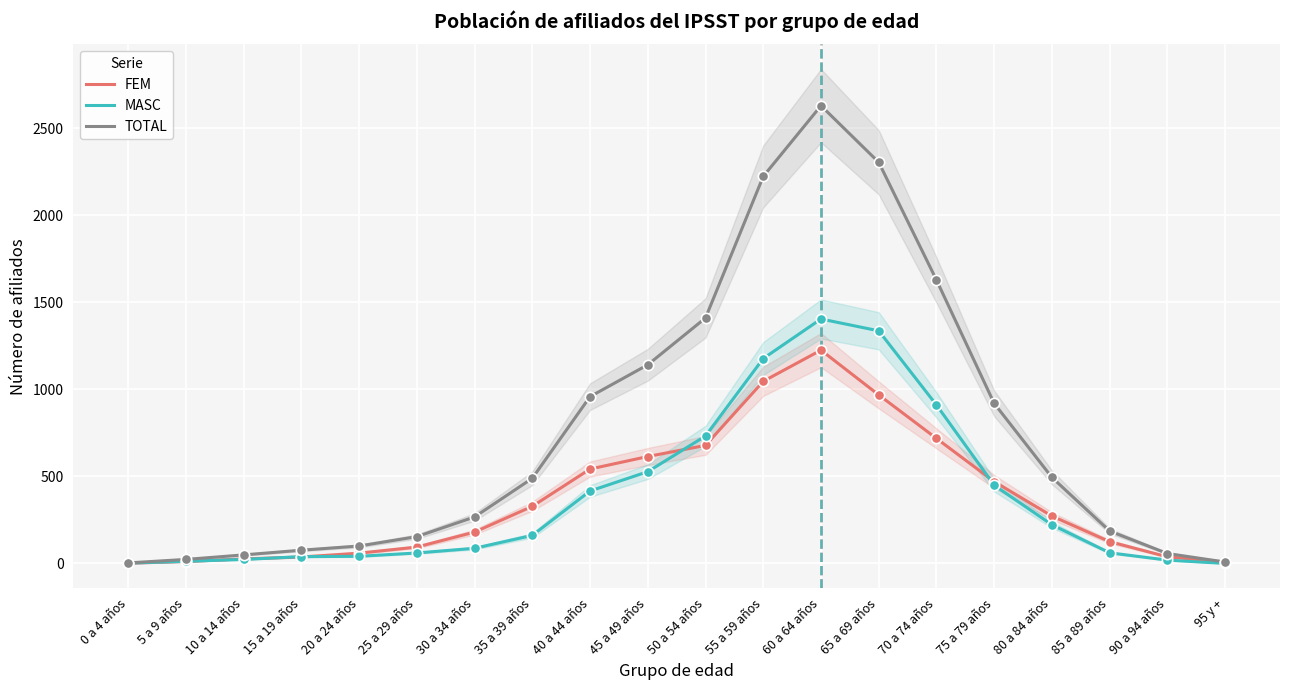

Is the value of FEM at 45 a 49 años greater than the value of TOTAL at 65 a 69 años?

No